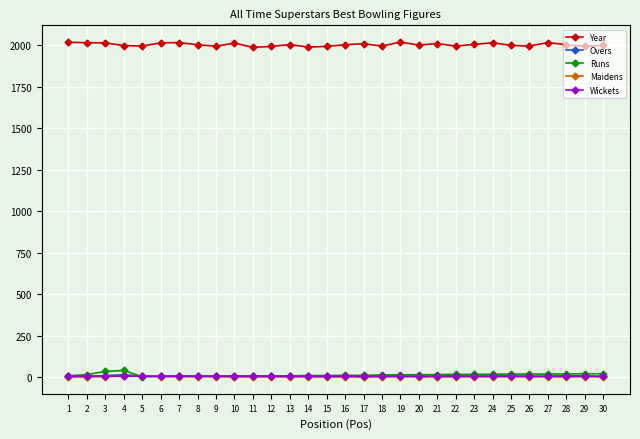

The value of Year at 9 is 3171.2. True or false?

False